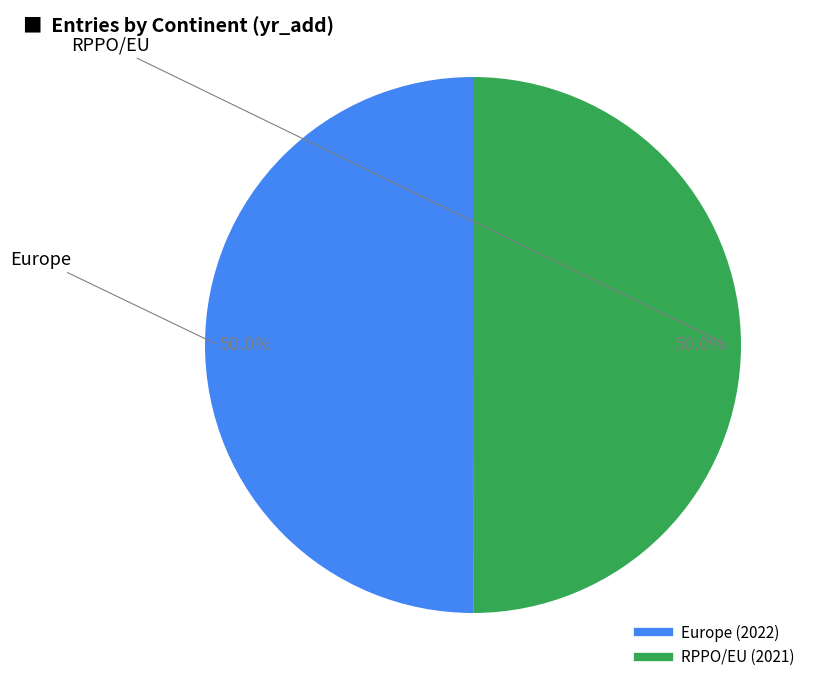

The RPPO/EU slice represents 50% of the pie. True or false?

True